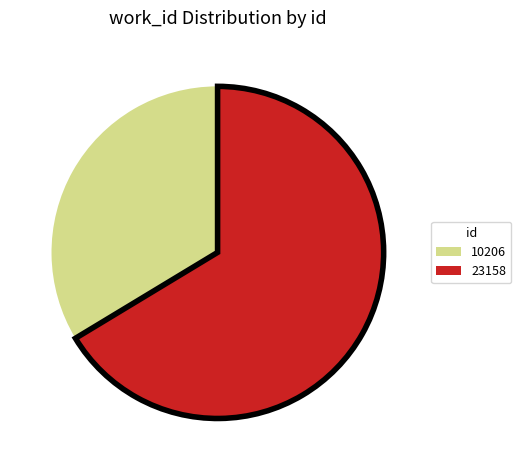

How many slices are in this pie chart?

2